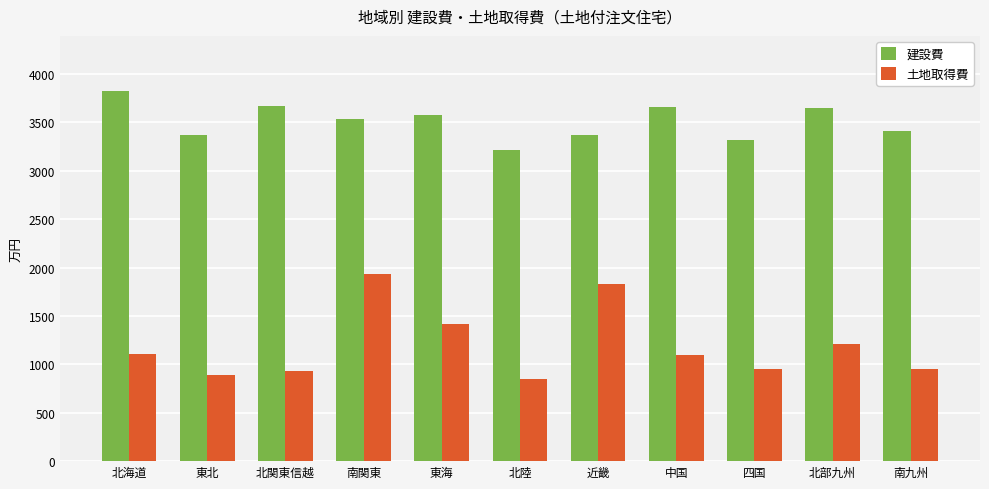

What is the approximate value of 土地取得費 at 中国?

1100.4